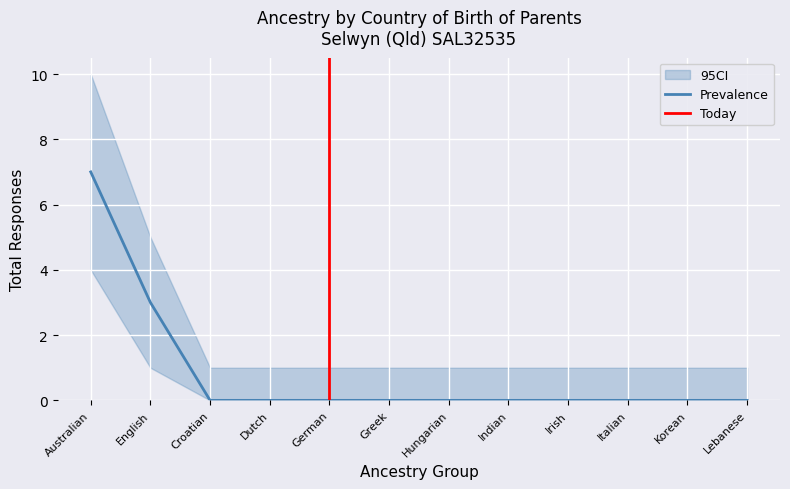

True or false: Prevalence has a value of -2 at Greek.

False